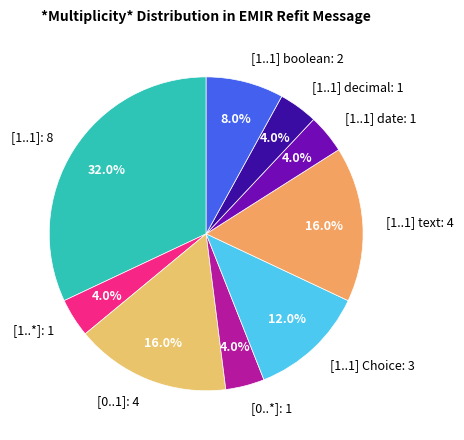

How much of the chart is everything except [0..*]: 1?

96.0%